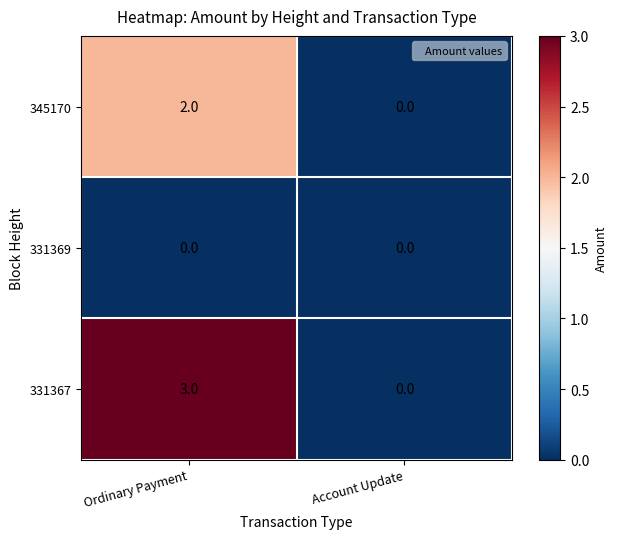

What is the spread (max minus min) of values at Ordinary Payment?

3